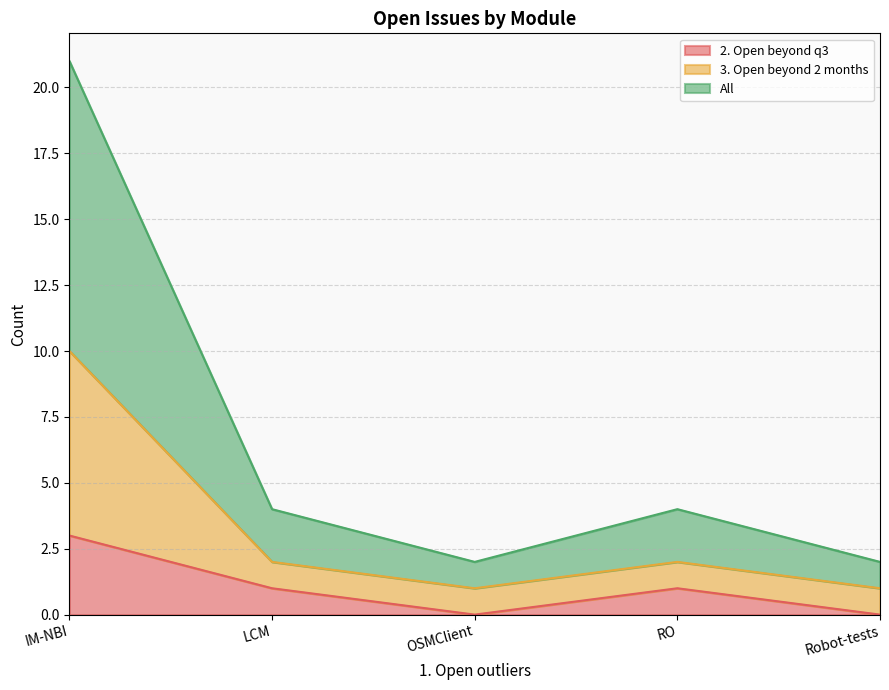

Where is 2. Open beyond q3 nearest to the value 1?

LCM